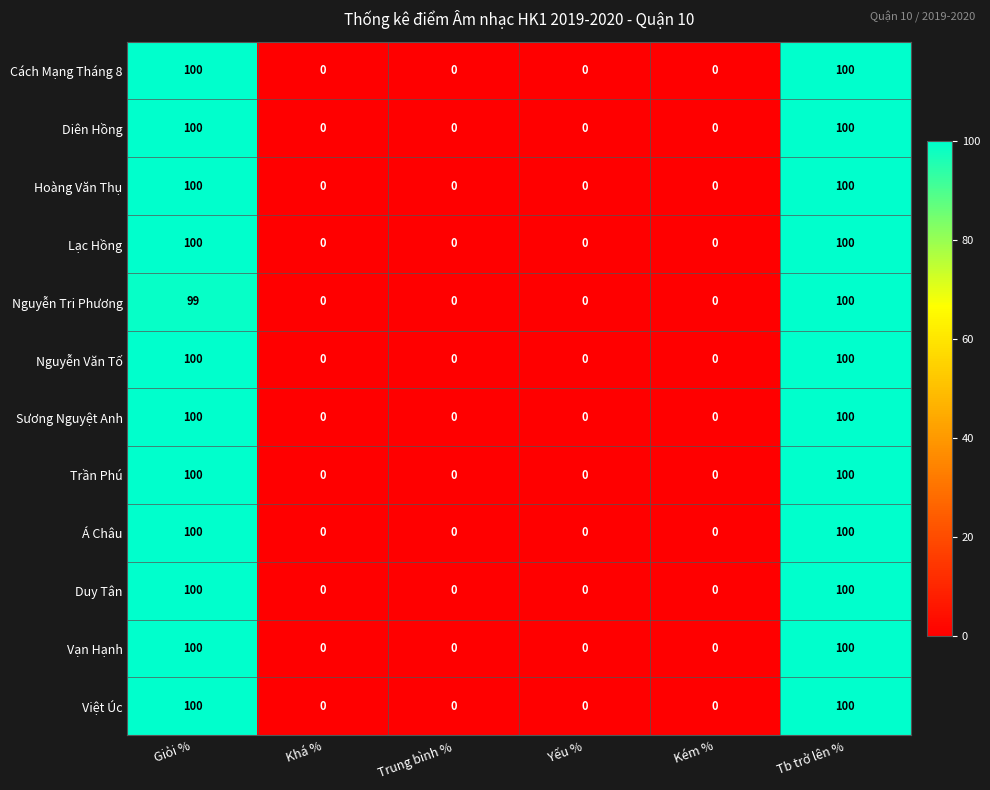

Is it true that Lạc Hồng equals -40 at Khá %?

False